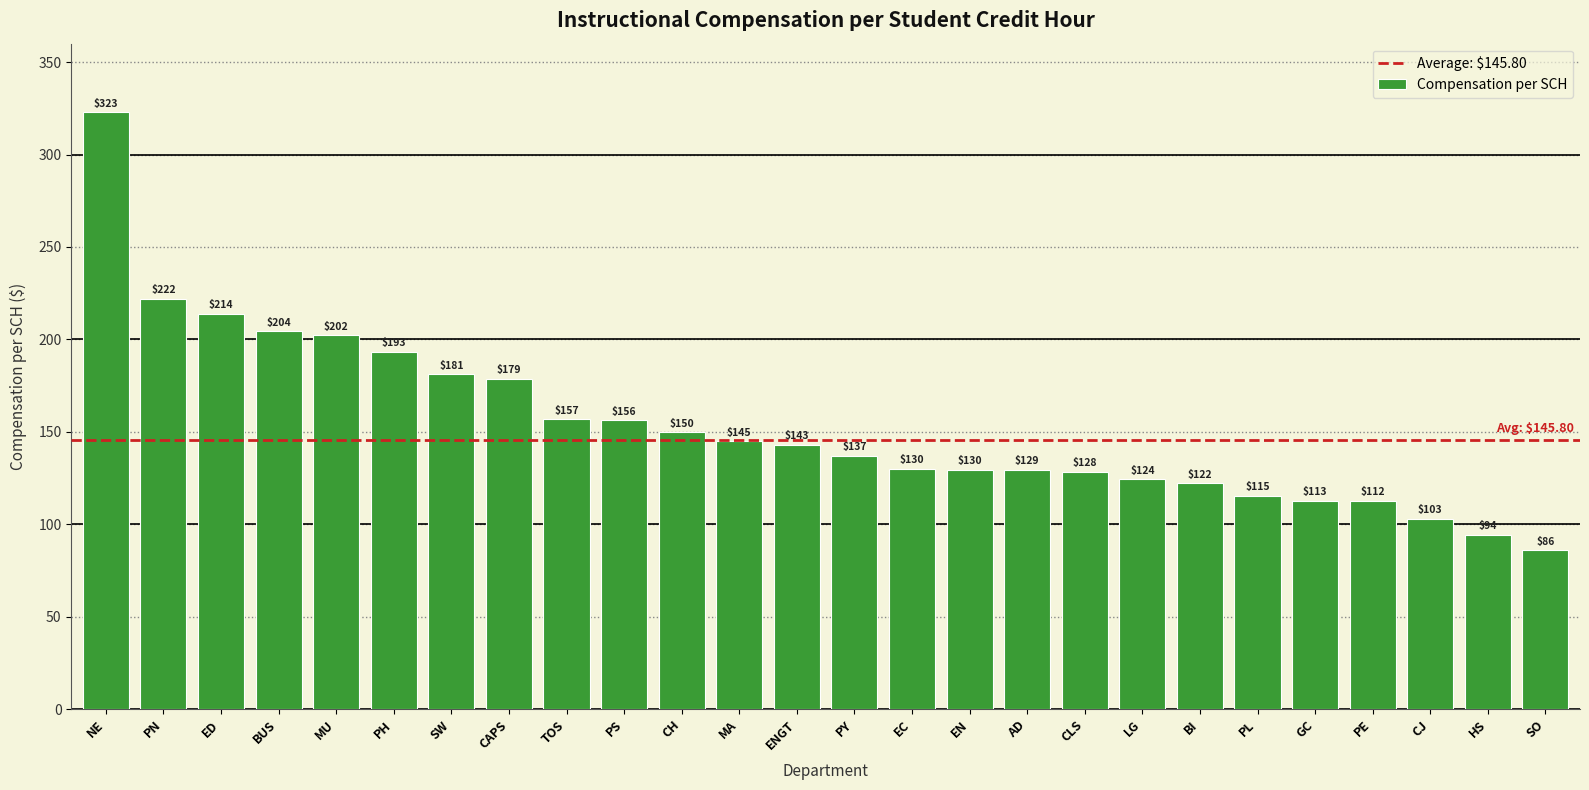

How many values are below 142?

13